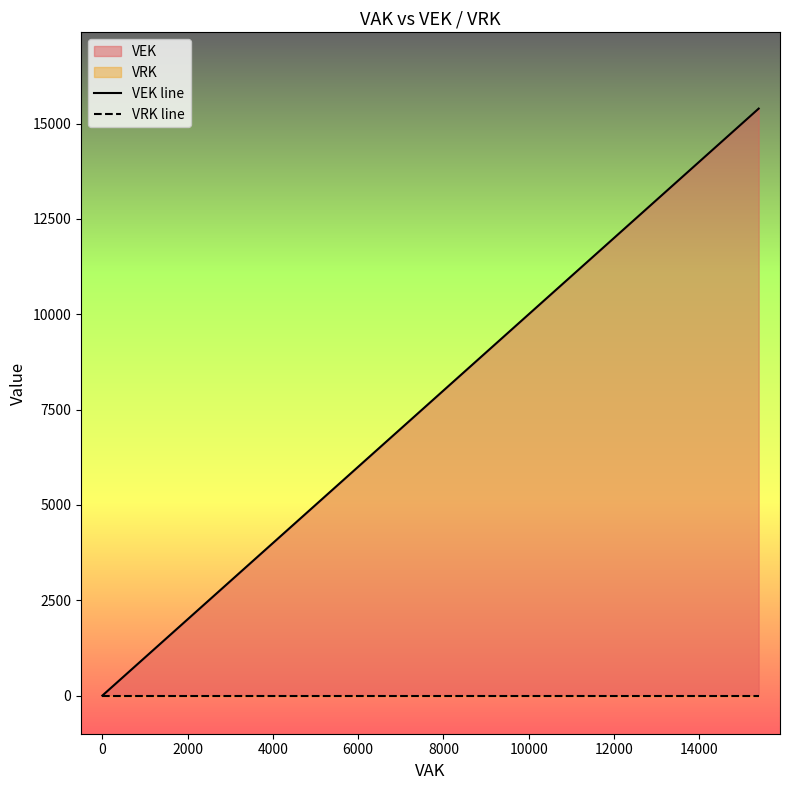

Reading left to right, list all the values displayed in this chart.

VEK line: 0	0	15394	15394
VRK line: 0	0	0	0